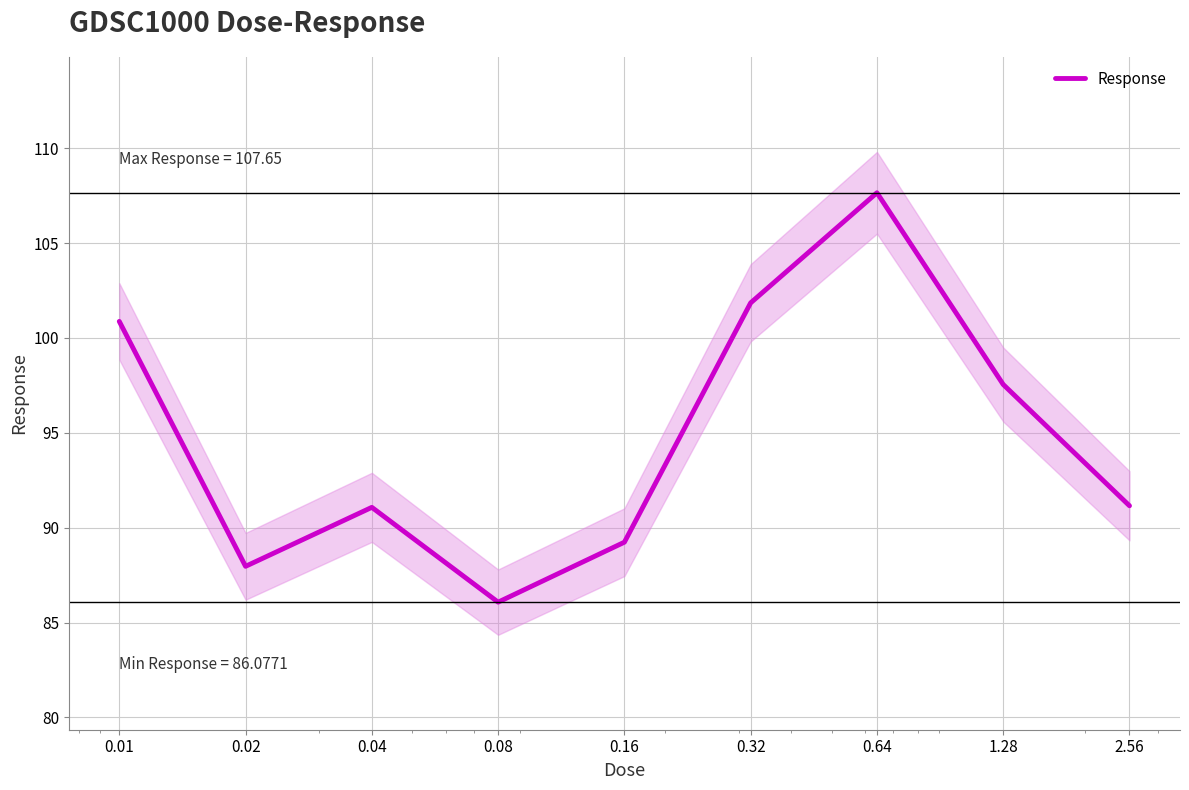

What is the maximum value for Response?

107.6